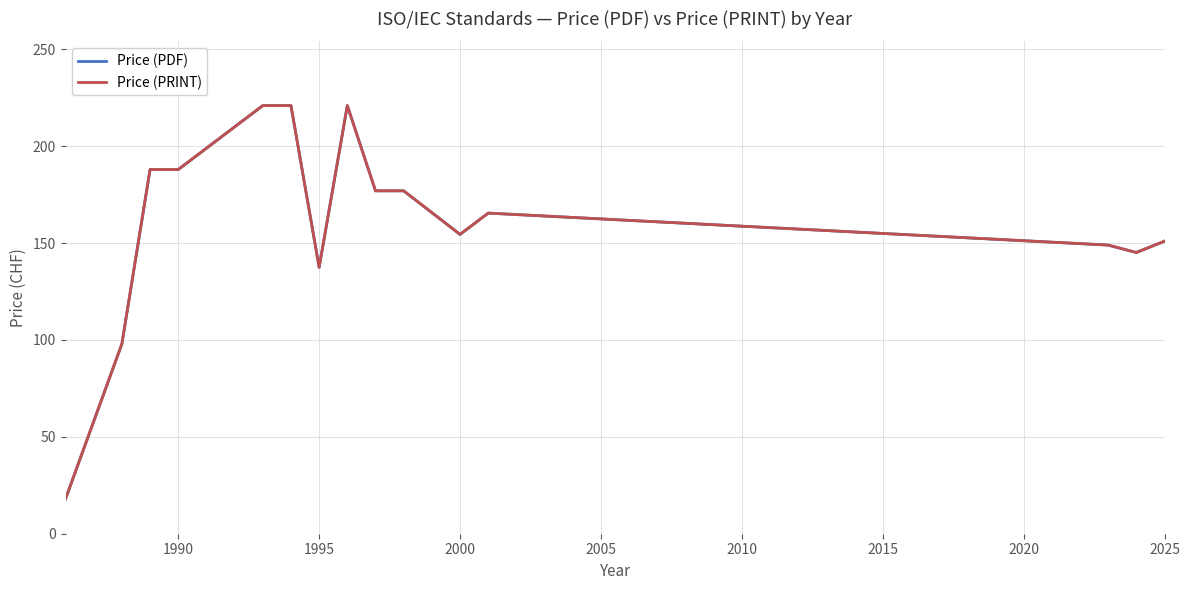

What is the value of the Price (PRINT) point at the 14th from the left?

145.2